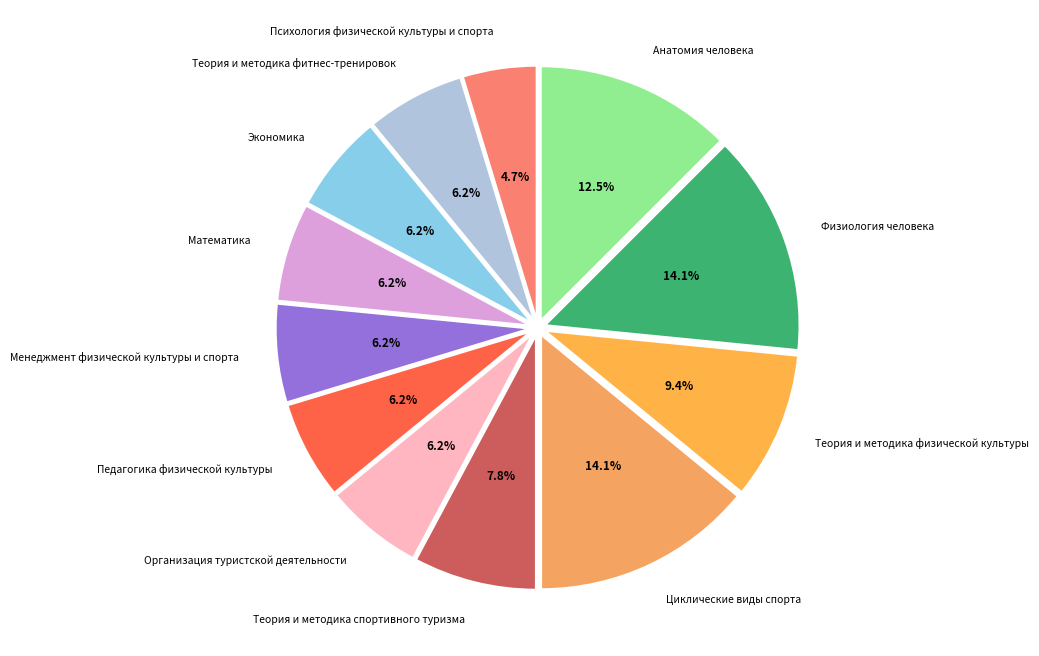

How many segments does this pie chart have?

12